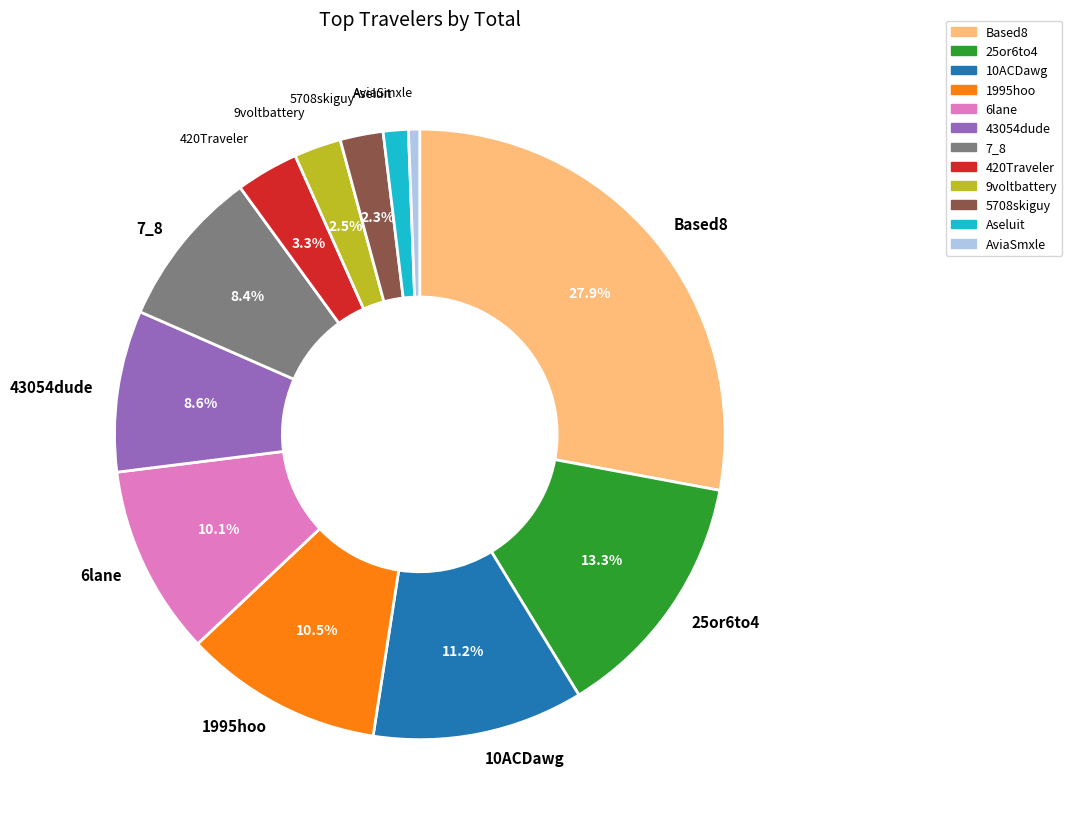

Does any single category account for the majority?

No